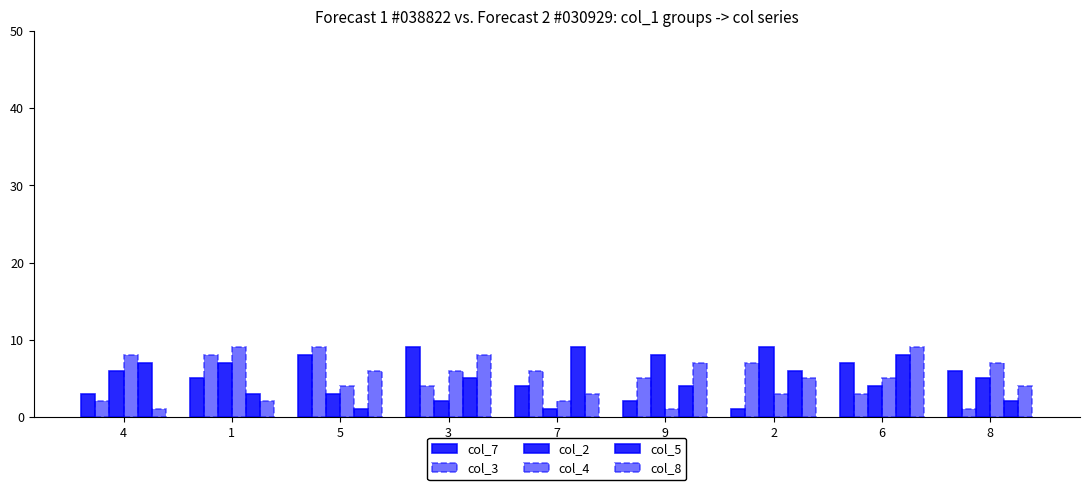

What is the approximate value of col_7 at 8?

6